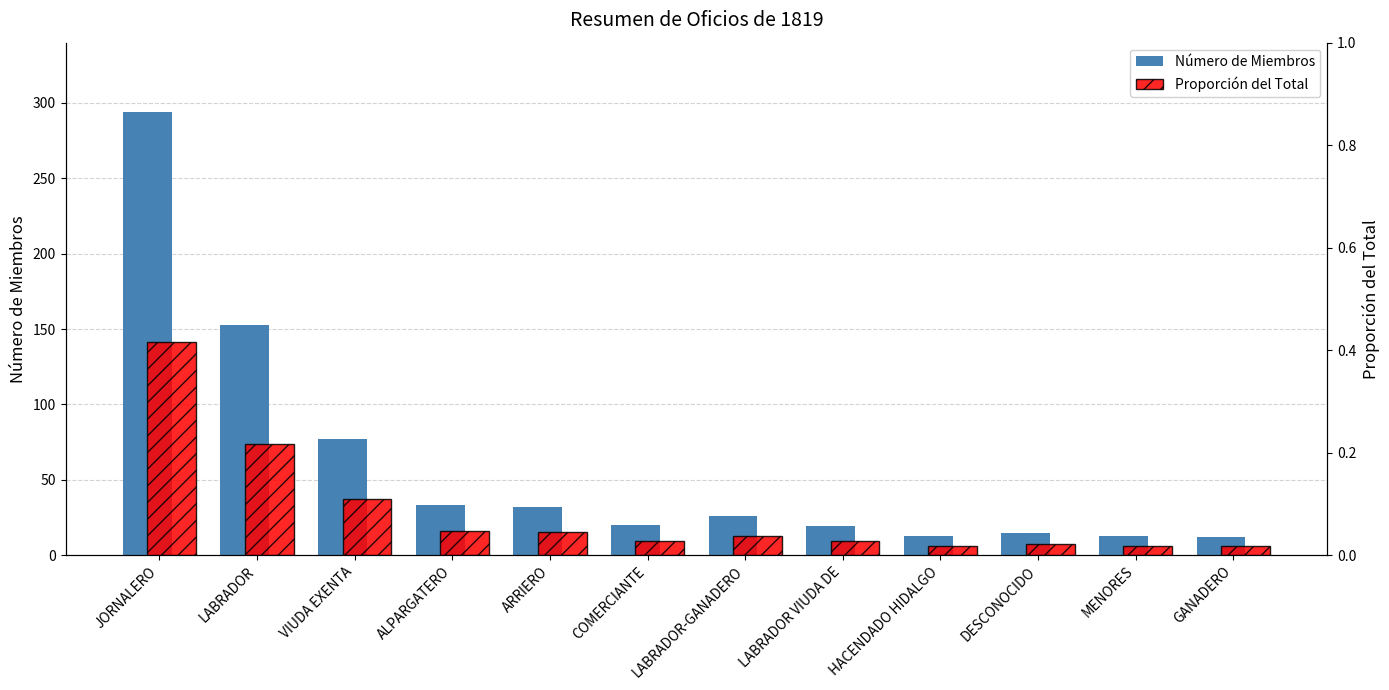

True or false: Proporción del Total has a value of 0.6 at JORNALERO.

False